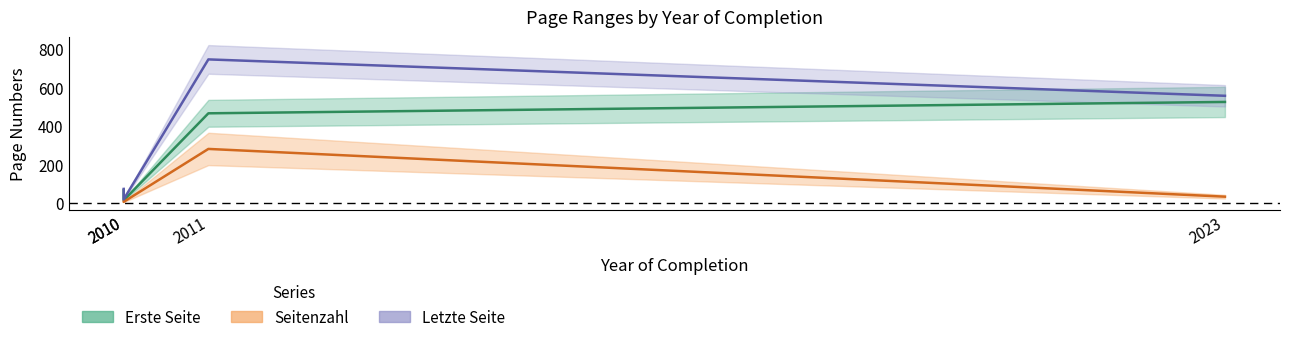

At which label is Seitenzahl closest to 142?

2023